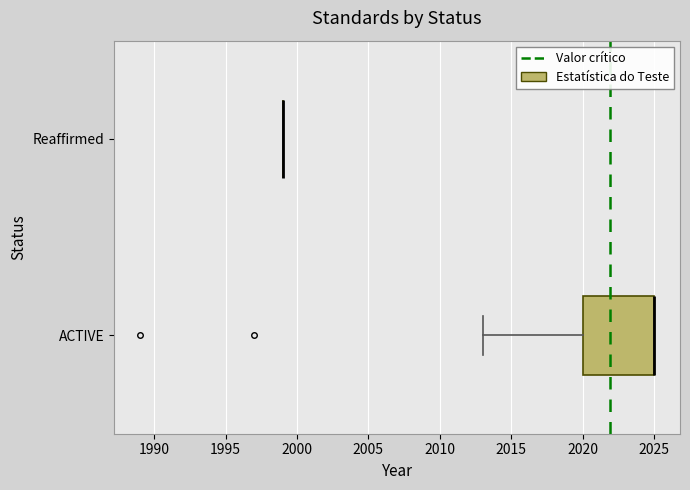

Where does the left whisker of the box for ACTIVE end on the x-axis? The values are not printed on the chart, so give them approximately, as read against the axis.

2013